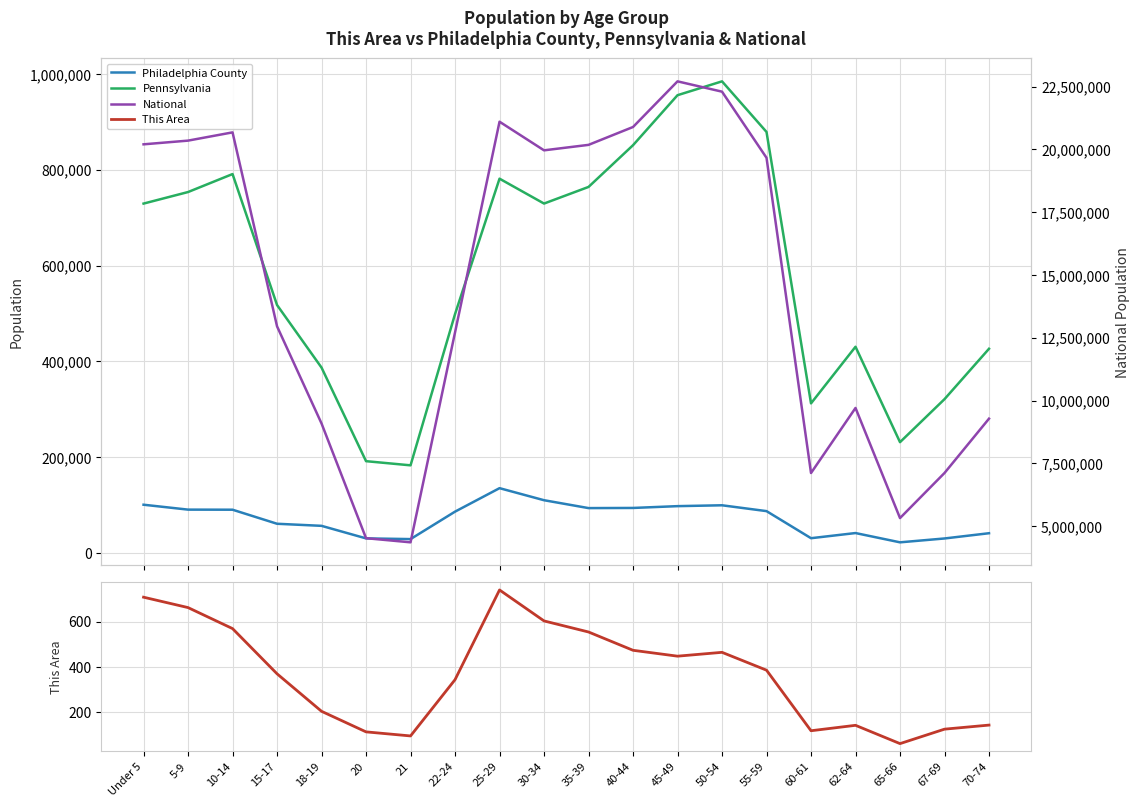

At which label does National first exceed 19664805?

Under 5